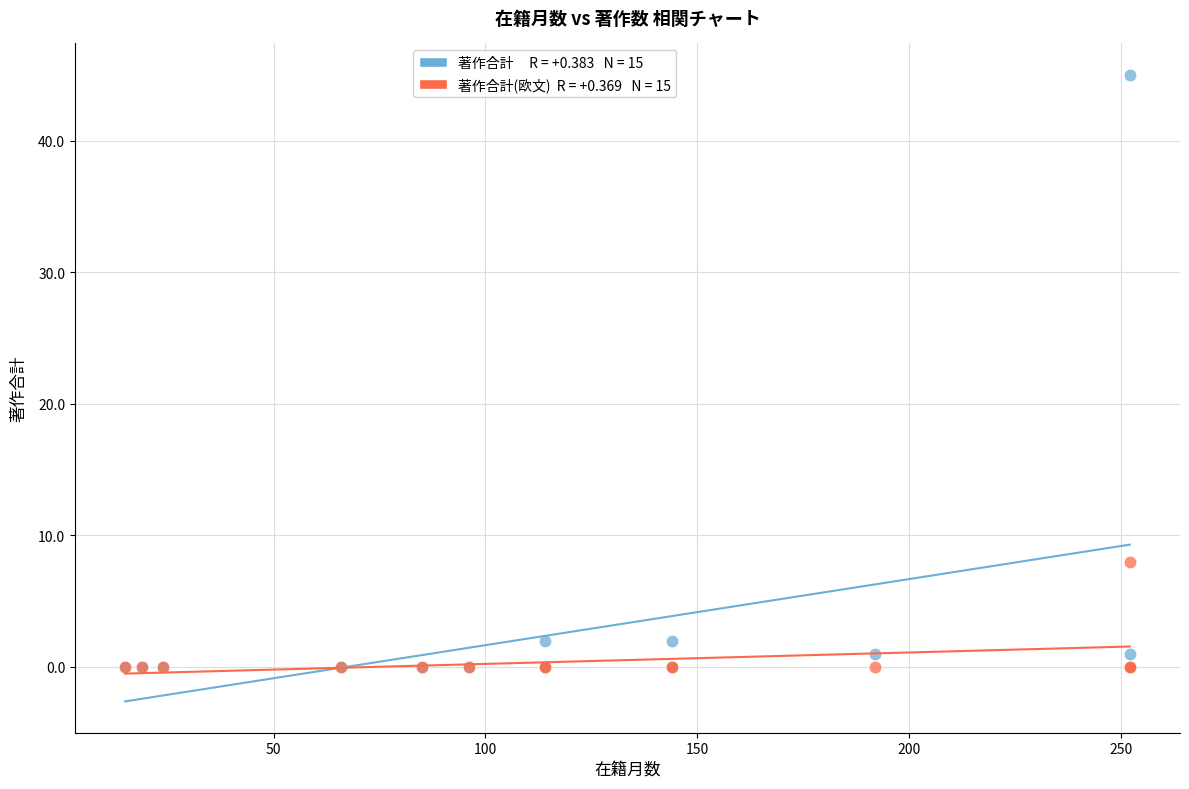

Across all series, what Y value is closest to 22?

8